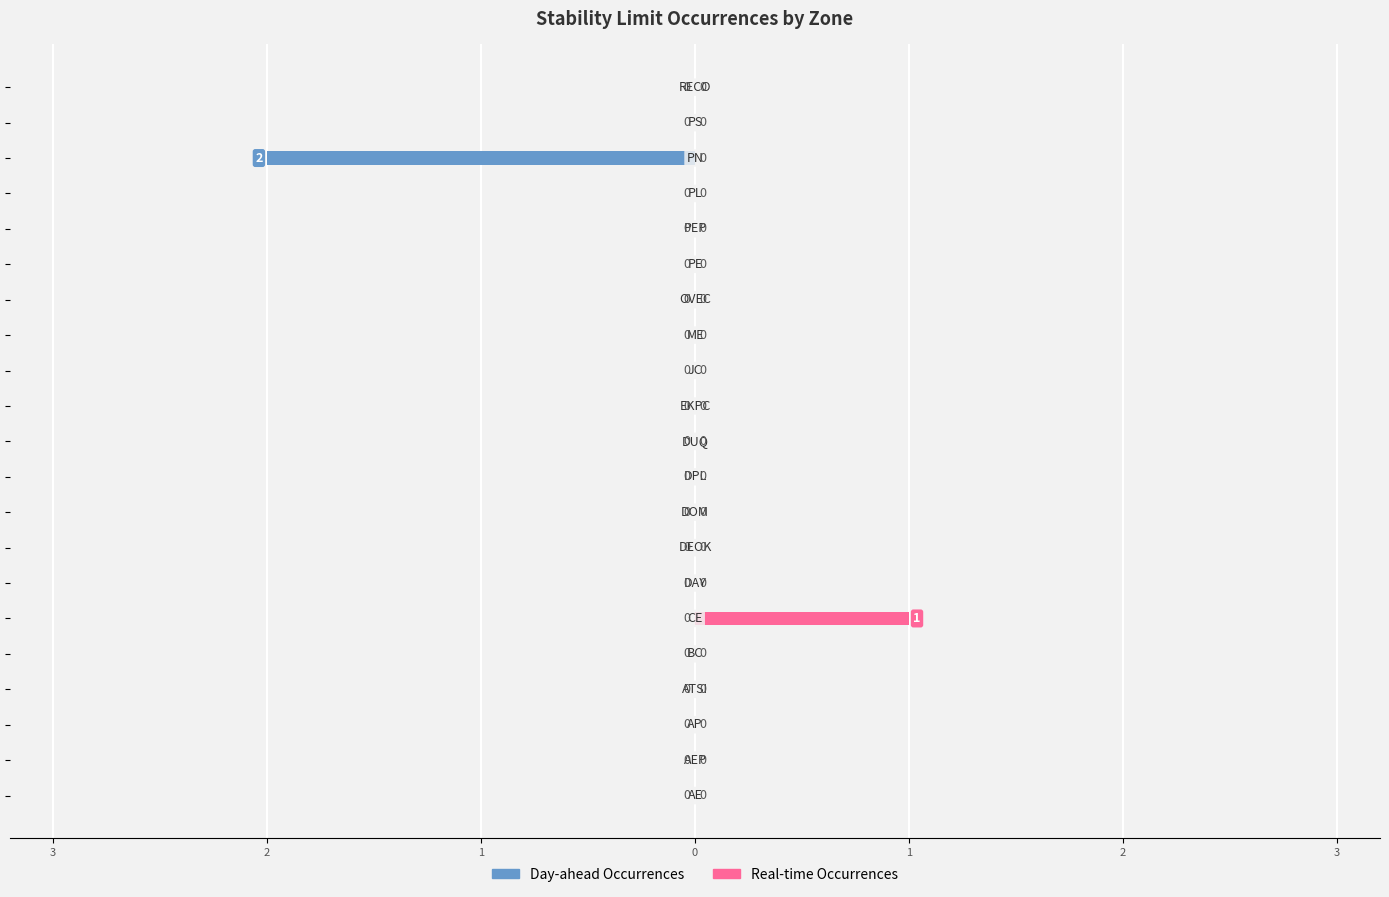

Which series has the largest range (max minus min)?

Day-ahead Occurrences